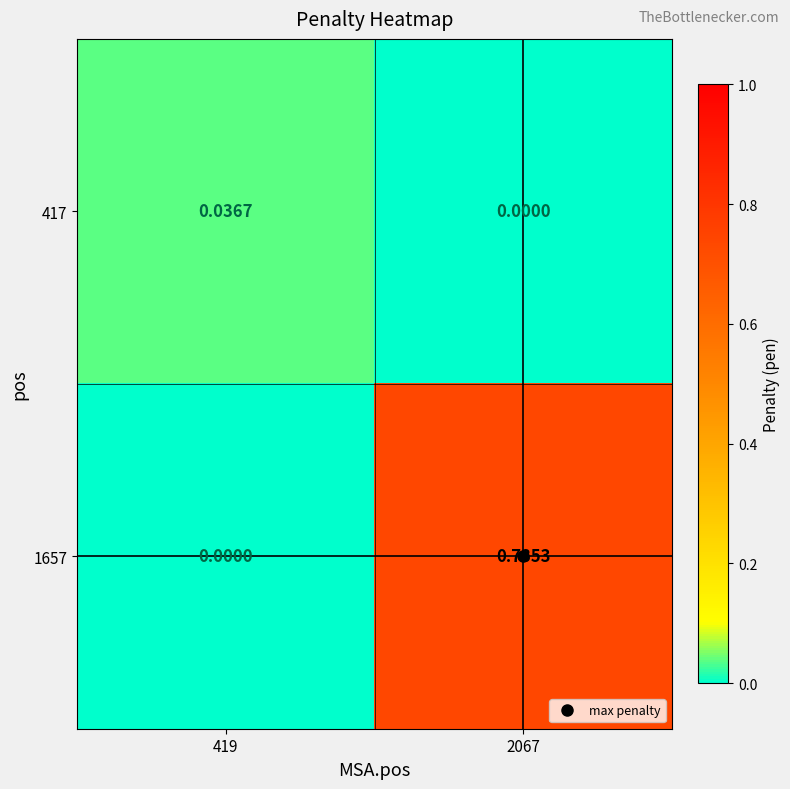

Reading right to left, extract all data points from this chart.

417: 2067=0.0	419=0.0
1657: 2067=0.7	419=0.0